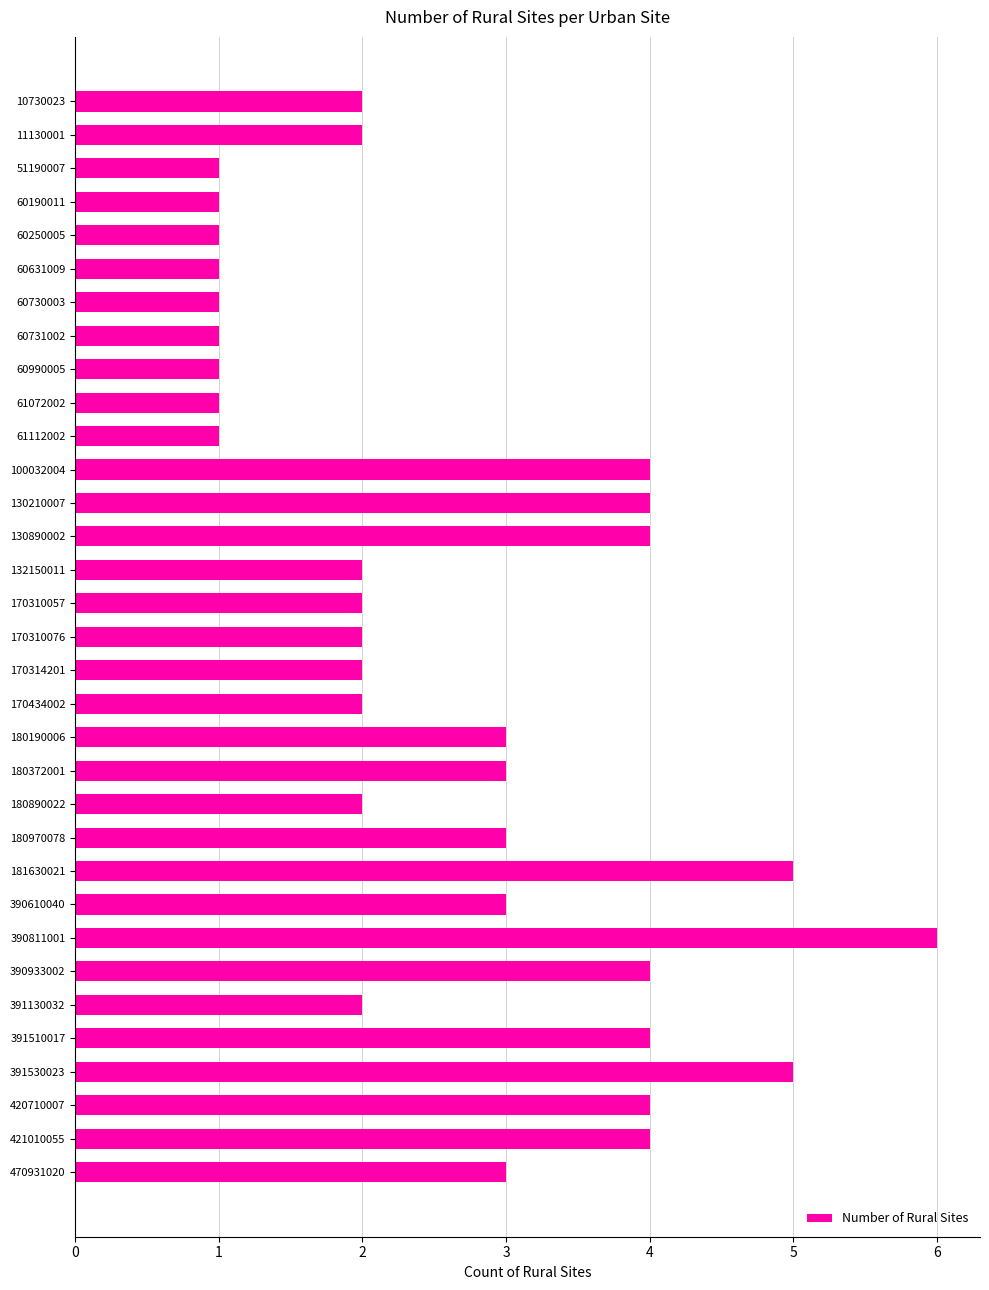

How many distinct data groups are displayed?

1